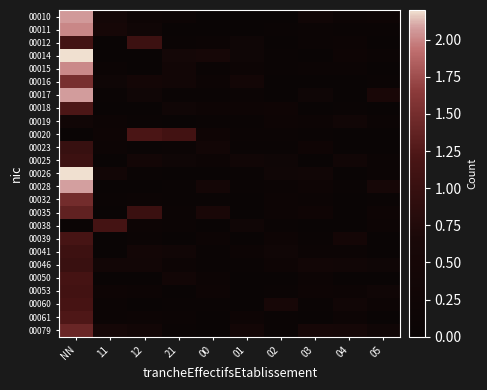

What is the difference between the highest and lowest values at 12?

1.2